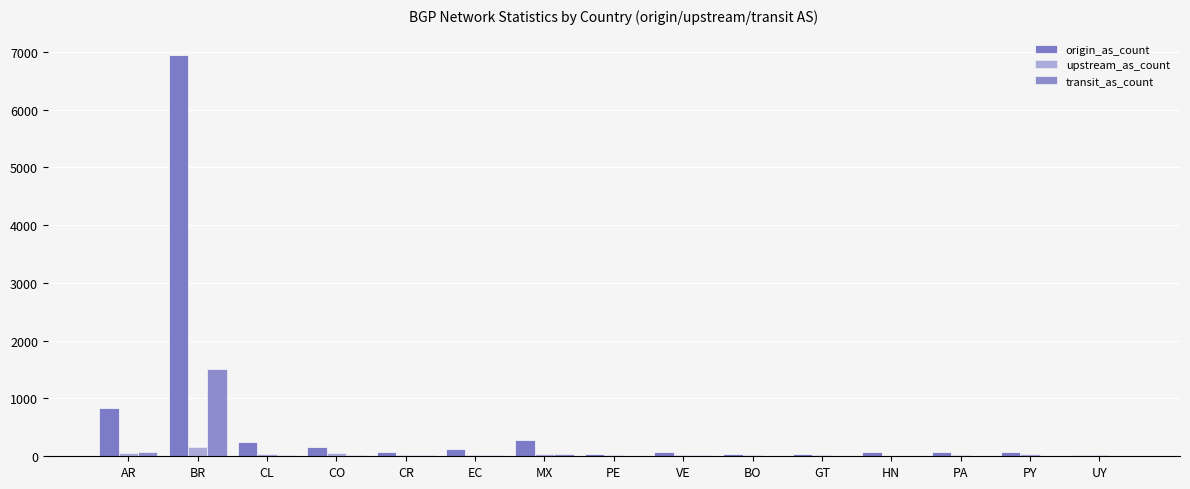

The origin_as_count series shows 841 at AR. True or false?

True